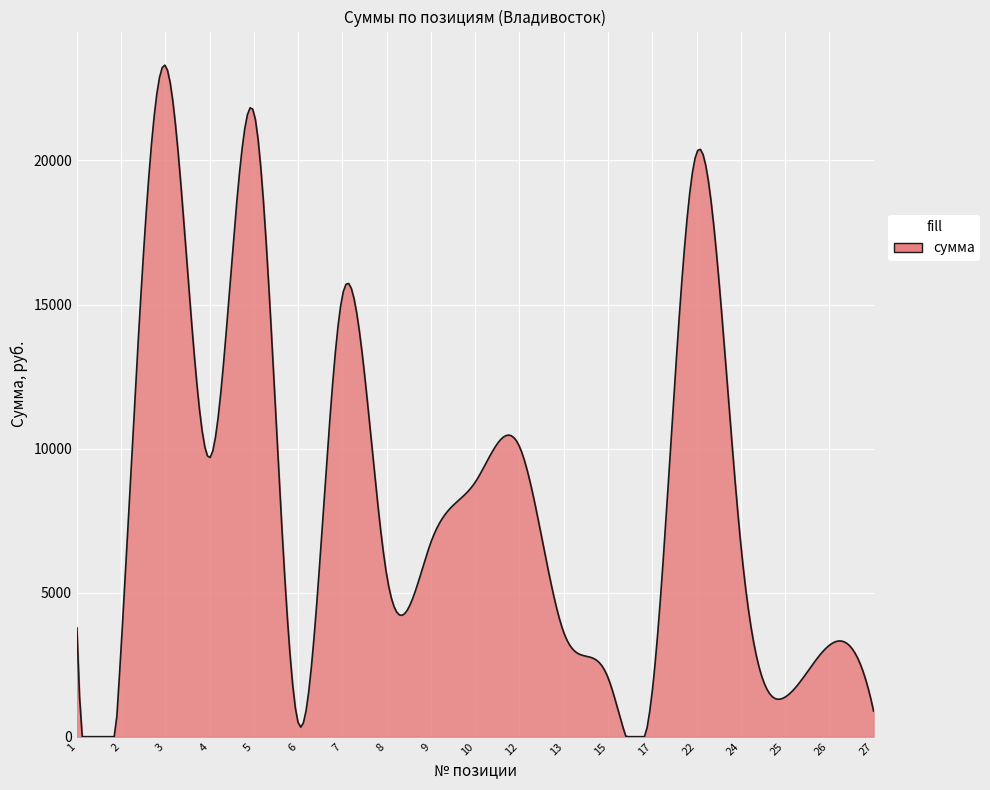

What is the difference between the maximum and minimum values?

23310.2